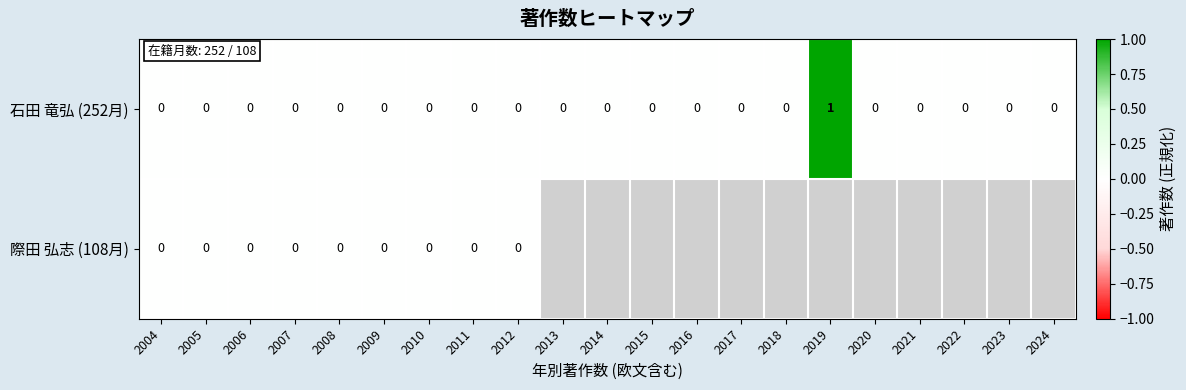

True or false: 石田 竜弘 (252月) has a value of -1 at 2022.

False